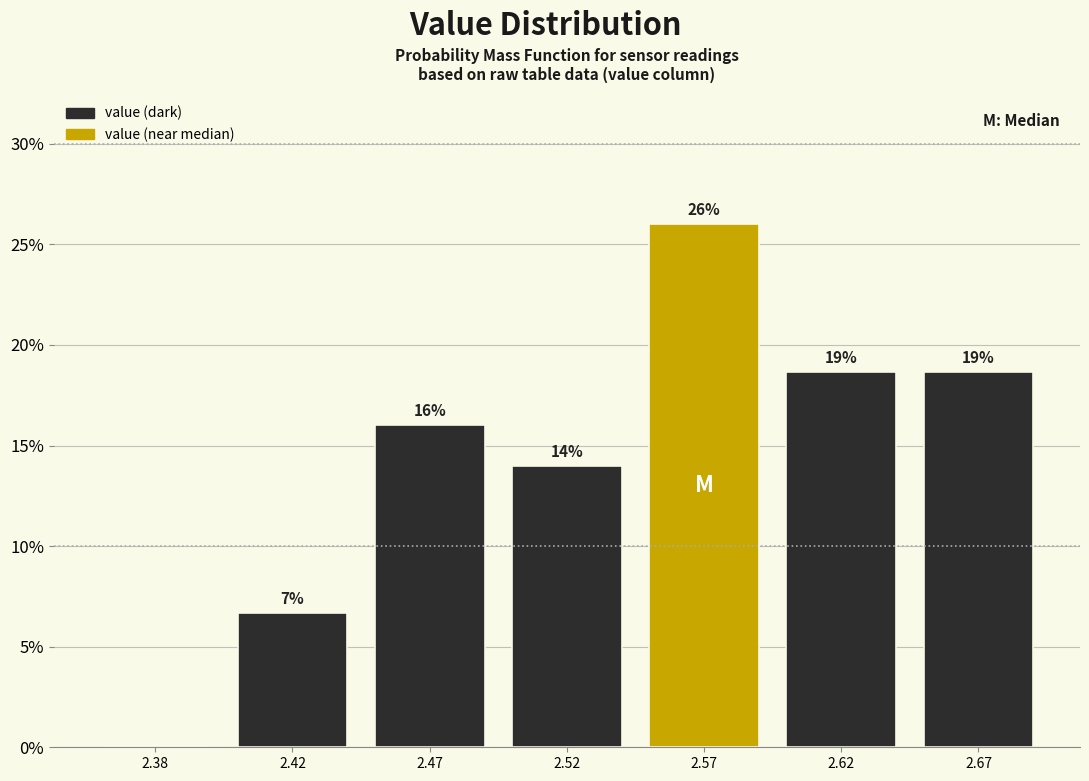

Between 2.42 and 2.47, which is larger?

2.47